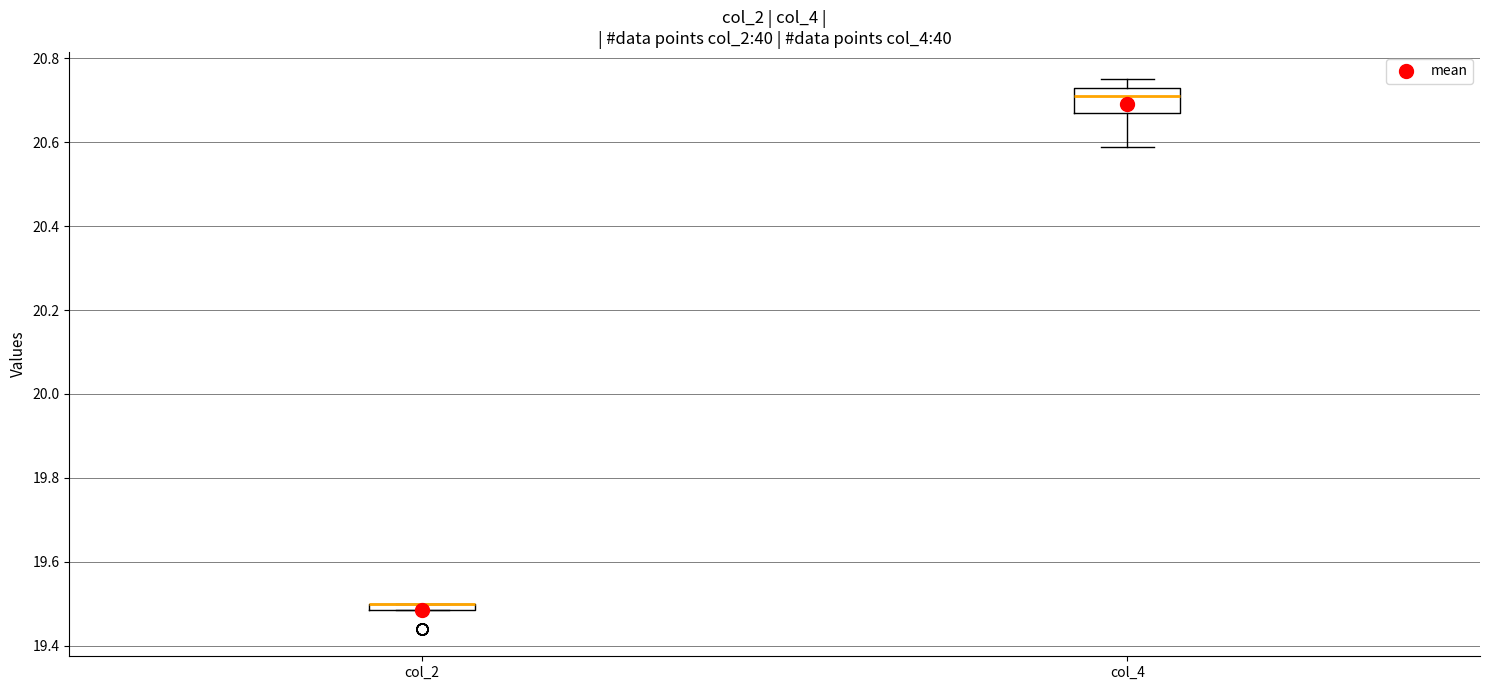

Which box is the tallest, from its lower edge to its upper edge?

col_4